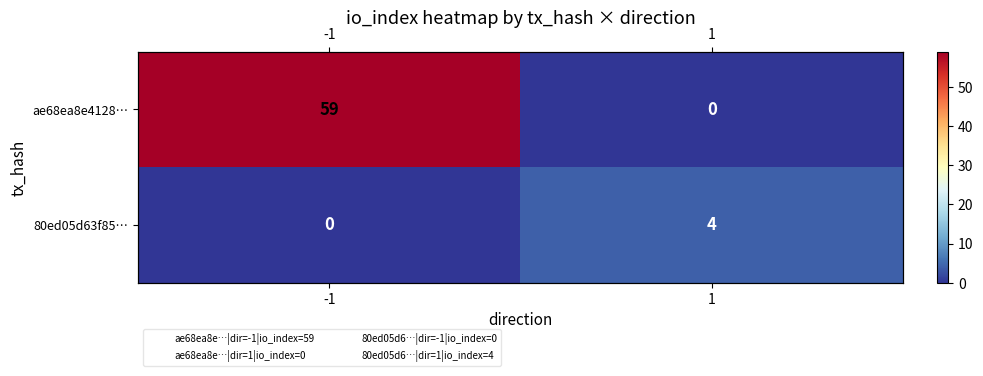

What is the difference between the maximum and minimum values in the ae68ea8e4128… series?

59